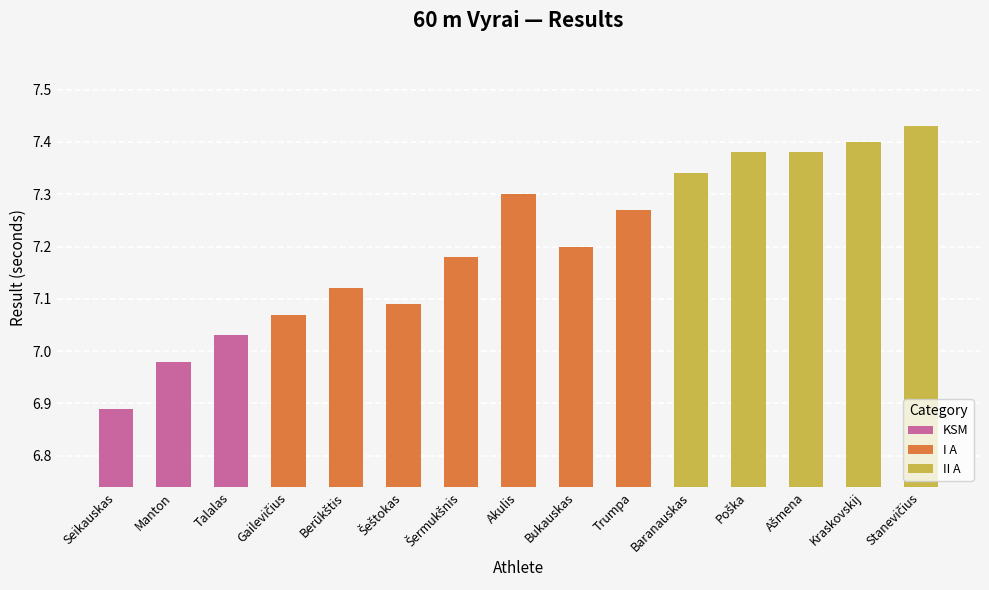

What is the difference between the maximum and minimum values?

0.5